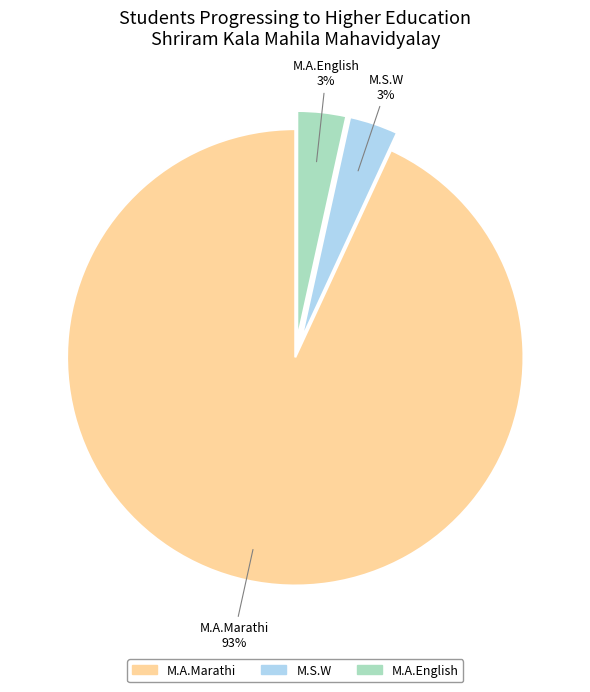

Does any single category account for the majority?

Yes